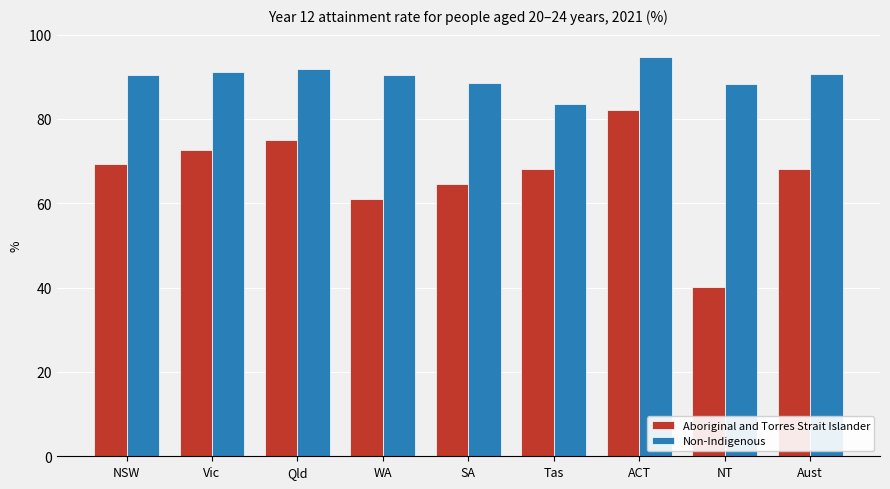

At Aust, list the series in order from largest to smallest.

Non-Indigenous, Aboriginal and Torres Strait Islander